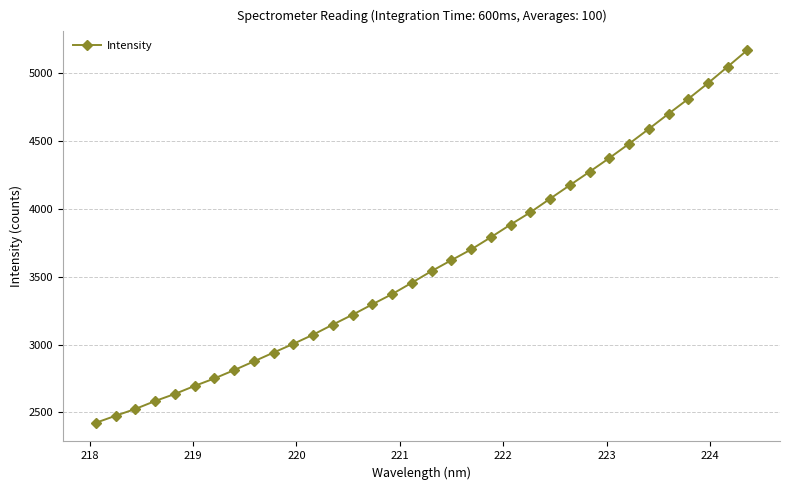

How many lines are shown in the chart?

1